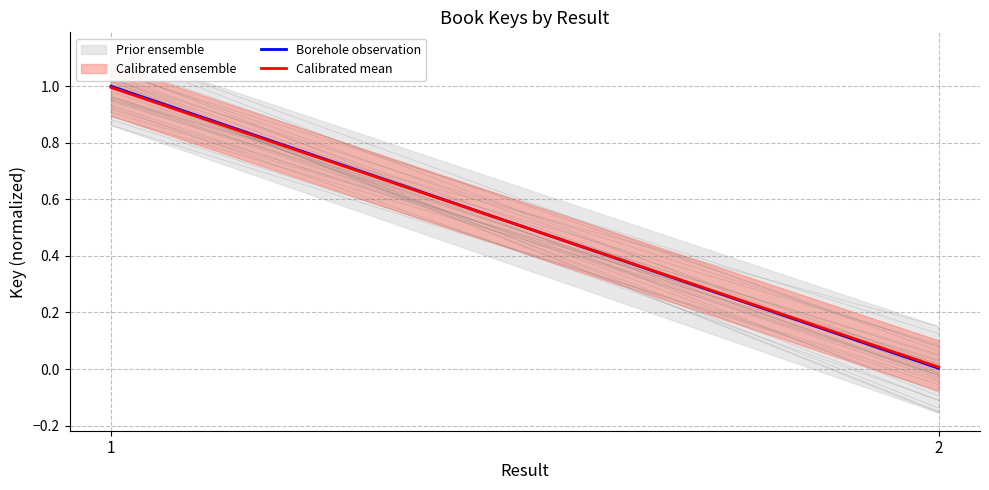

The Borehole observation series shows 1.6 at 1. True or false?

False